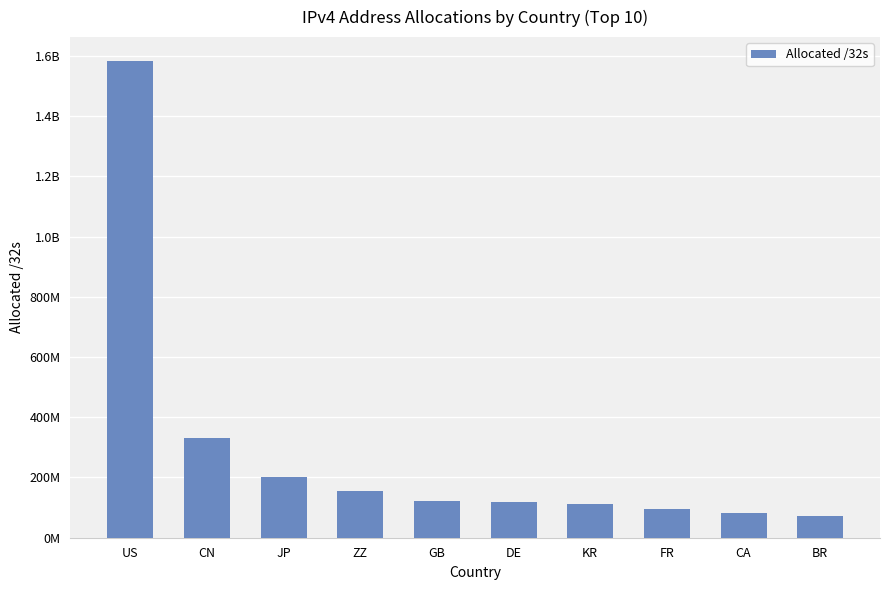

Rank the categories by value from highest to lowest.

US, CN, JP, ZZ, GB, DE, KR, FR, CA, BR